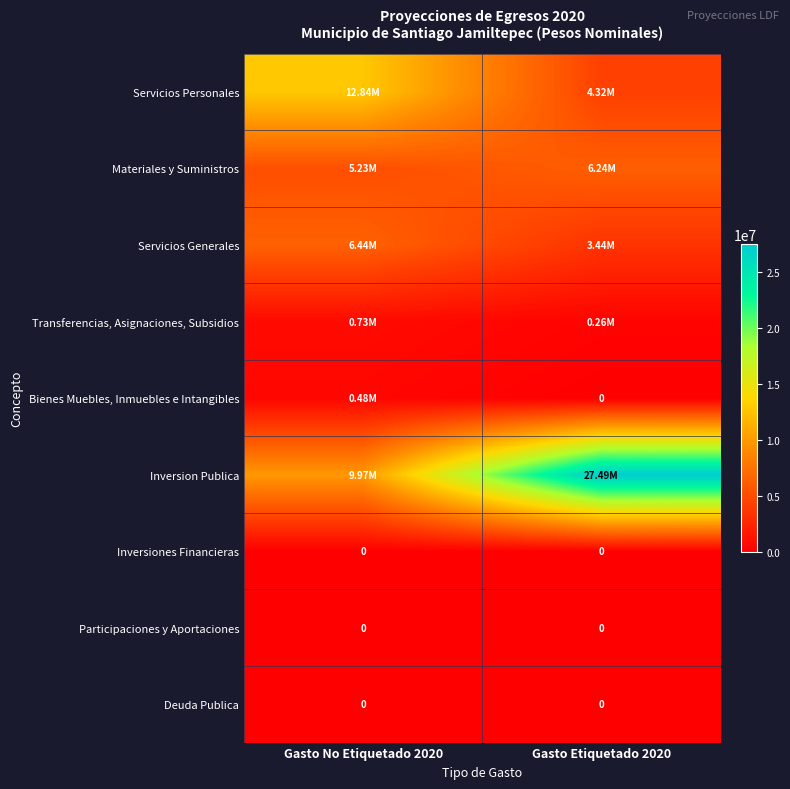

Where does the Servicios Generales series first go above 6438116?

Gasto No Etiquetado 2020